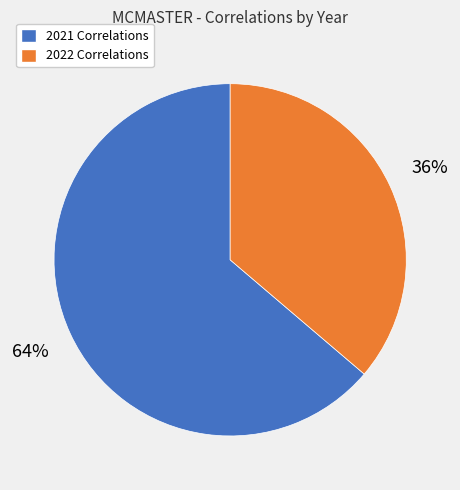

To the nearest percent, what is the difference between the largest and smallest slice percentages?

28%